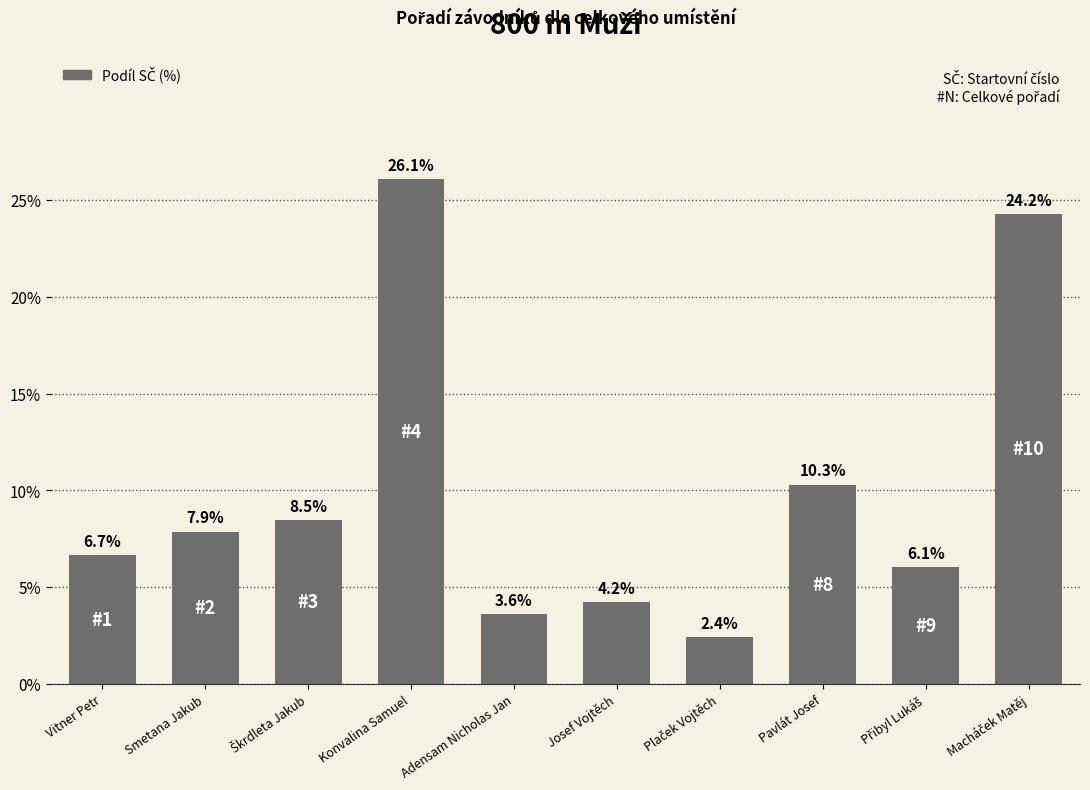

What is the greatest value displayed?

26.1